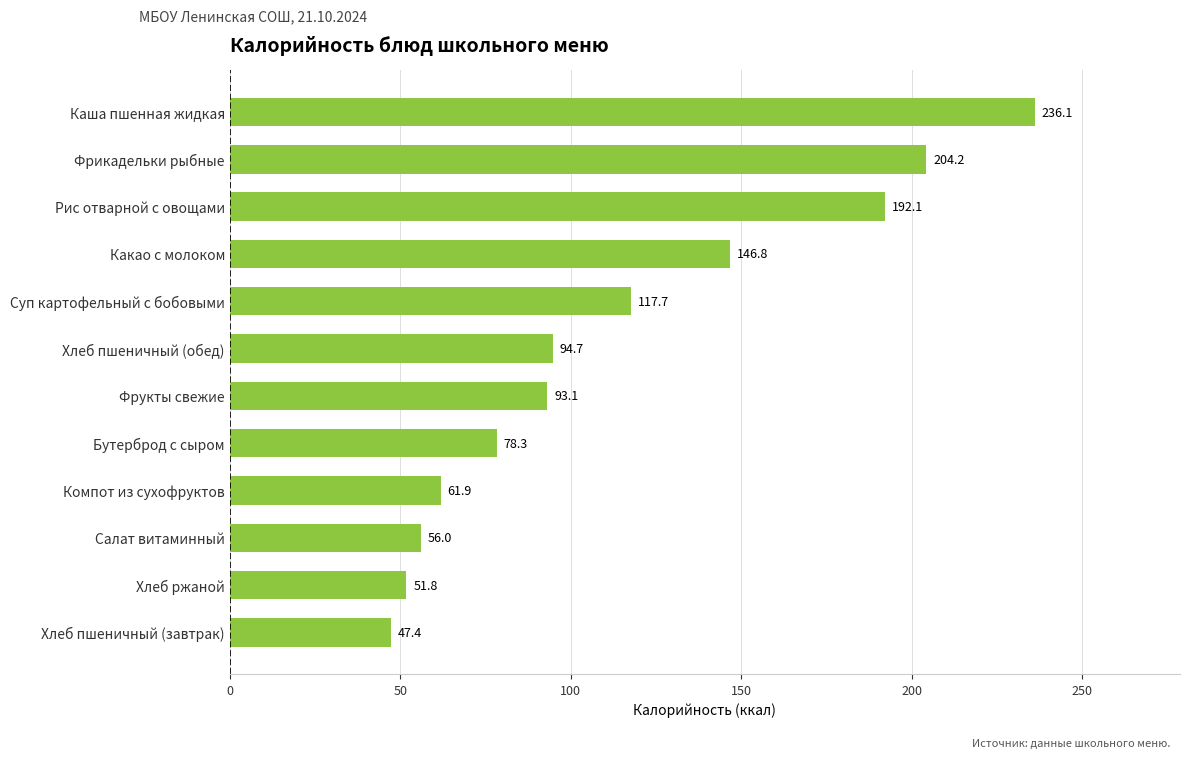

Reading bottom to top, transcribe all the data shown in this chart.

Хлеб пшеничный (завтрак)=47.4	Хлеб ржаной=51.8	Салат витаминный=56.0	Компот из сухофруктов=61.9	Бутерброд с сыром=78.3	Фрукты свежие=93.1	Хлеб пшеничный (обед)=94.7	Суп картофельный с бобовыми=117.7	Какао с молоком=146.8	Рис отварной с овощами=192.1	Фрикадельки рыбные=204.2	Каша пшенная жидкая=236.1